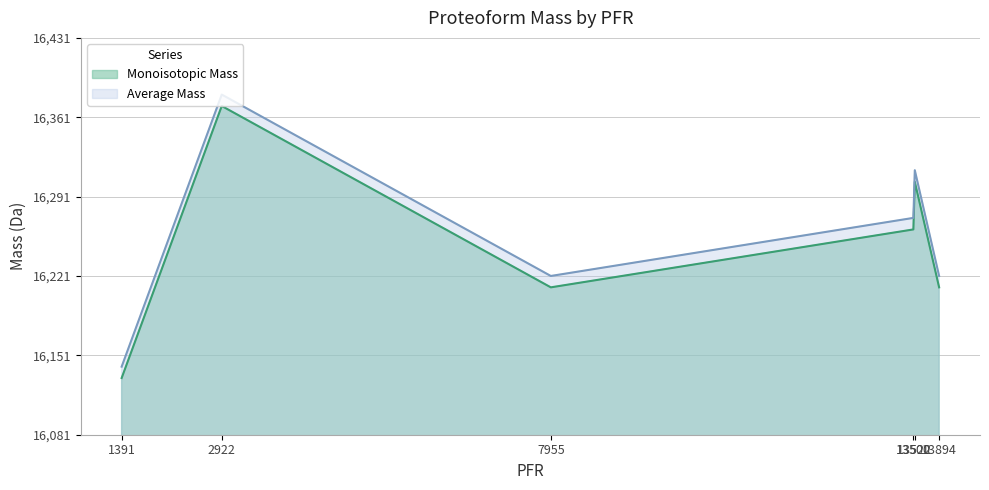

Rank the categories by Average Mass value from lowest to highest.

1391, 7955, 13894, 13500, 13522, 2922